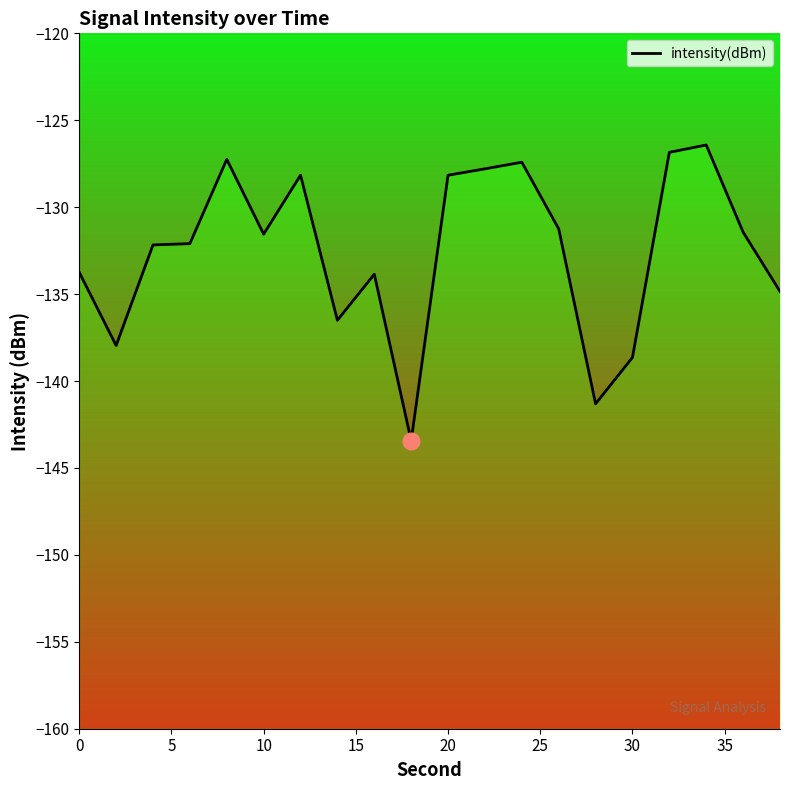

How many data points are less than -131?

13